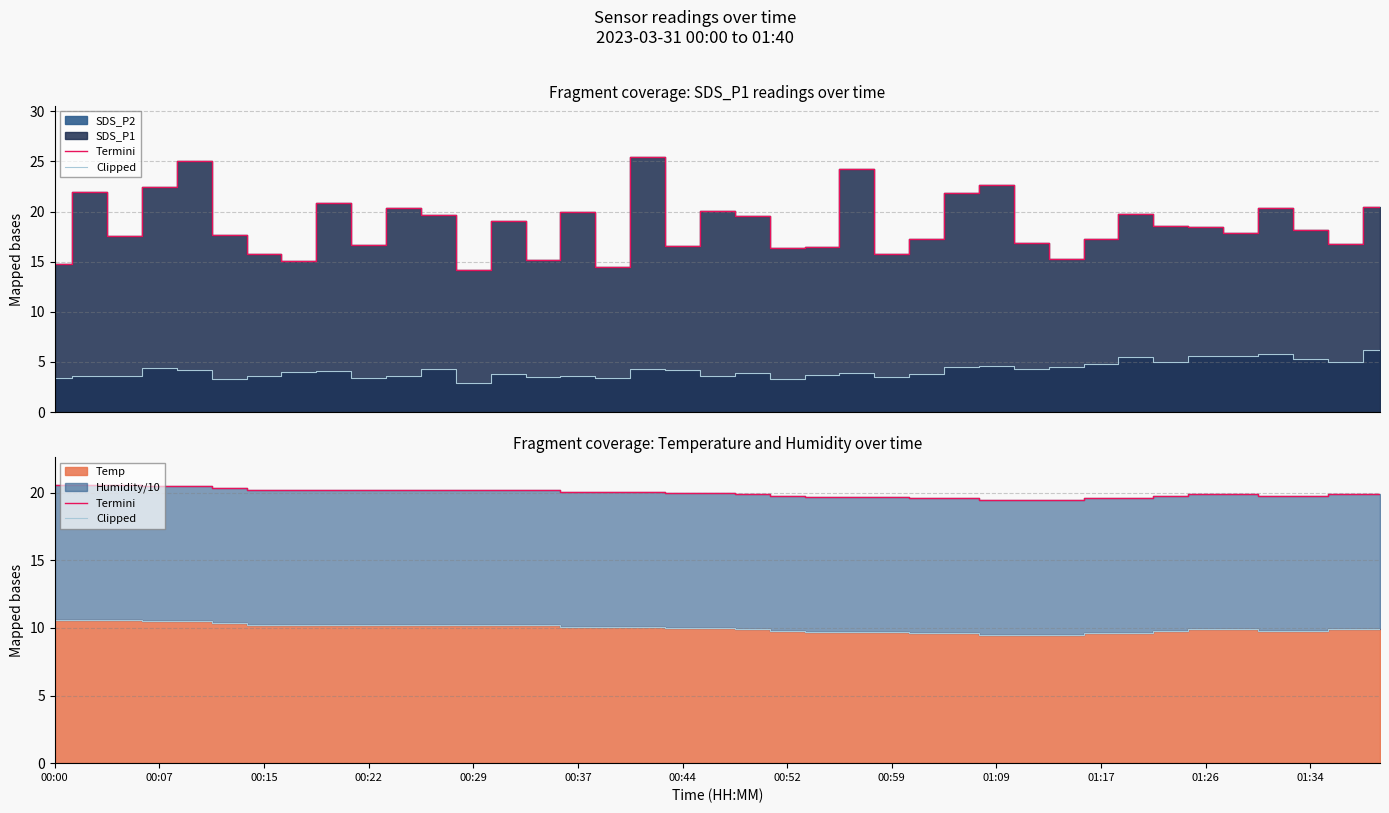

Does the chart have visible grid lines?

Yes